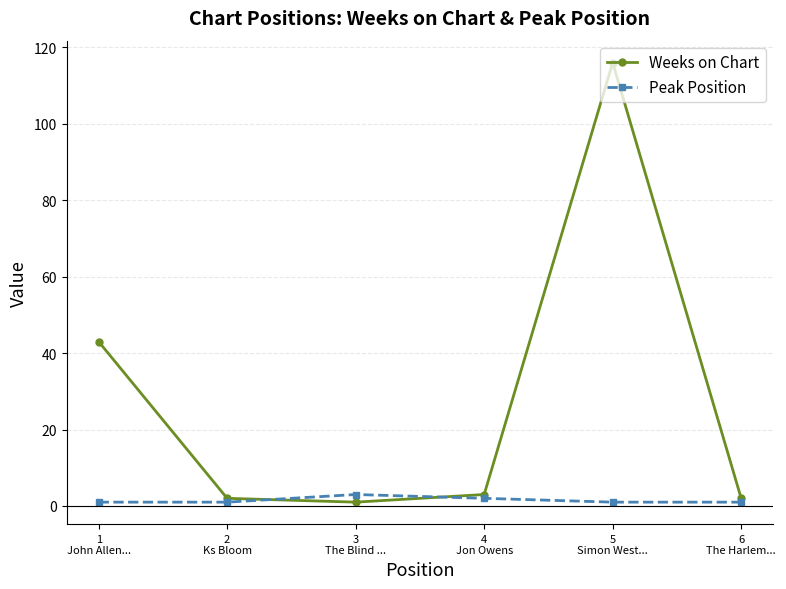

What is the difference between the highest and lowest values at 4
Jon Owens?

1